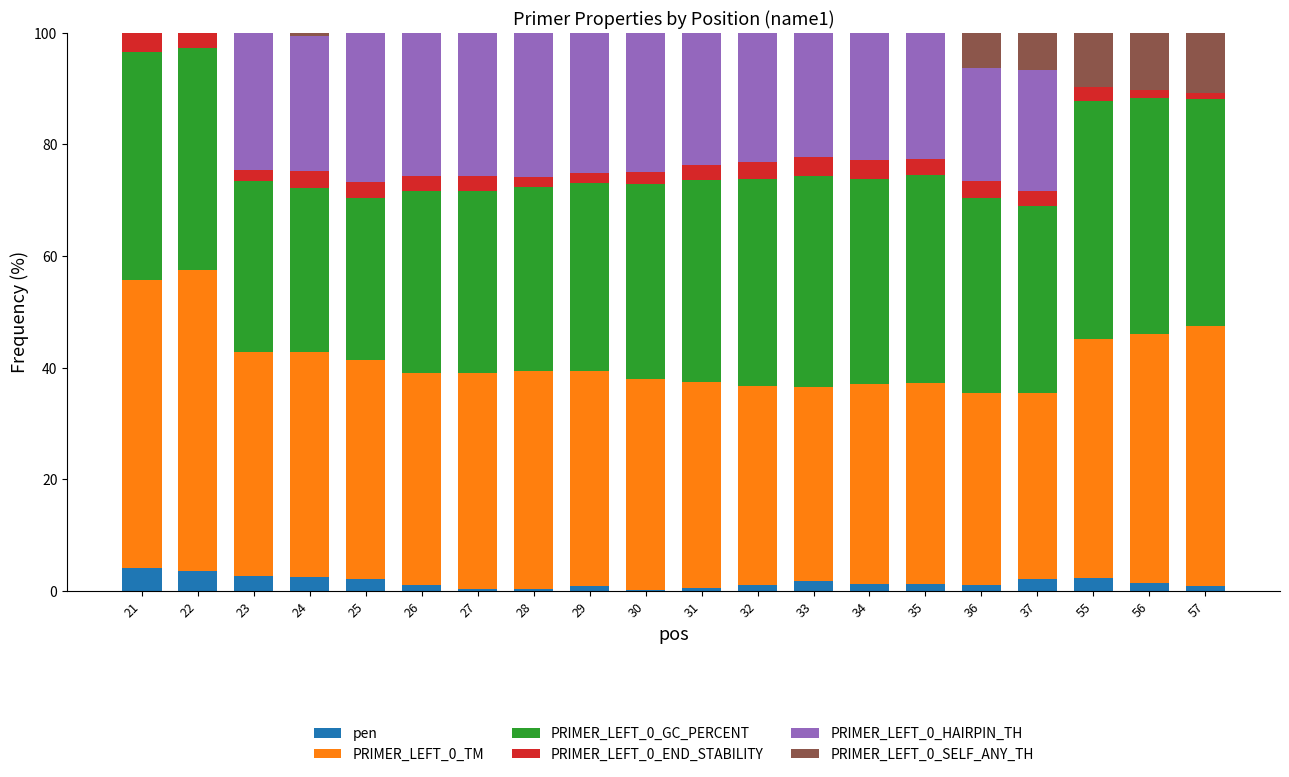

What is the highest value of the pen series?

4.1